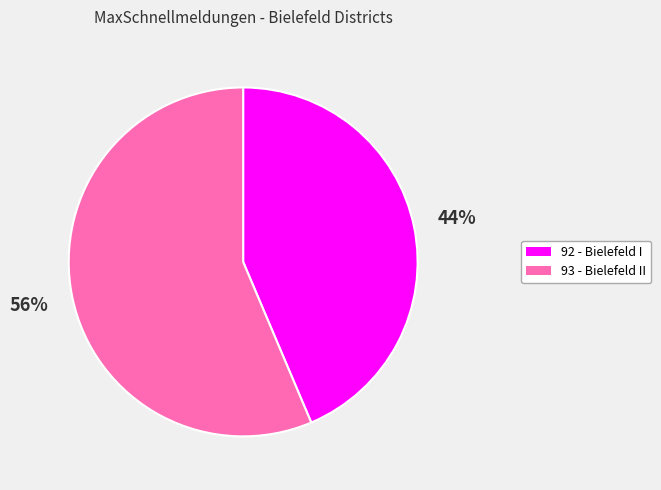

Is the sum of 92 - Bielefeld I and 93 - Bielefeld II greater than half?

Yes